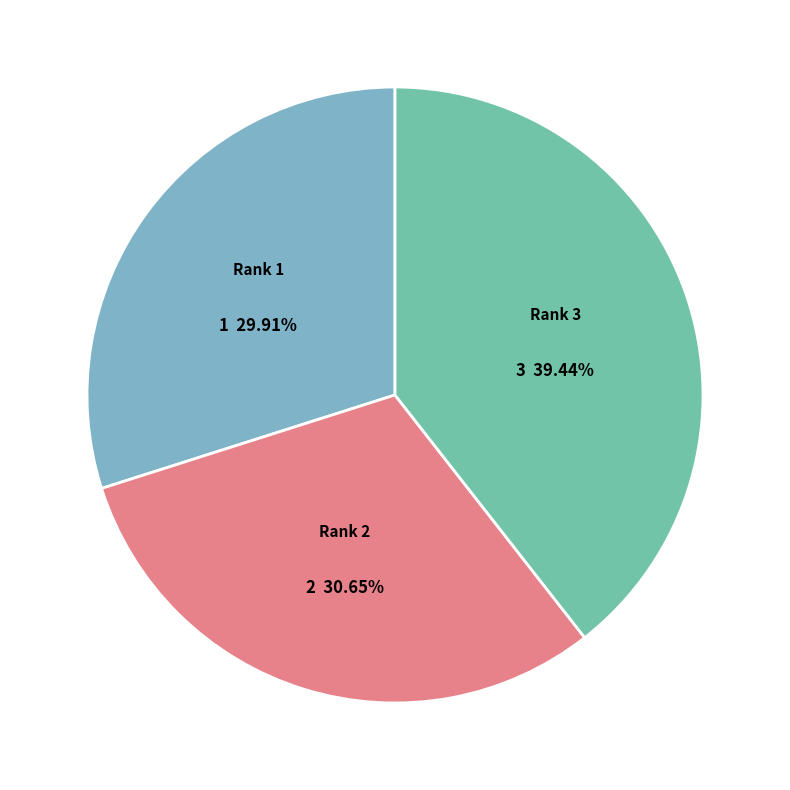

How many slices are in this pie chart?

3